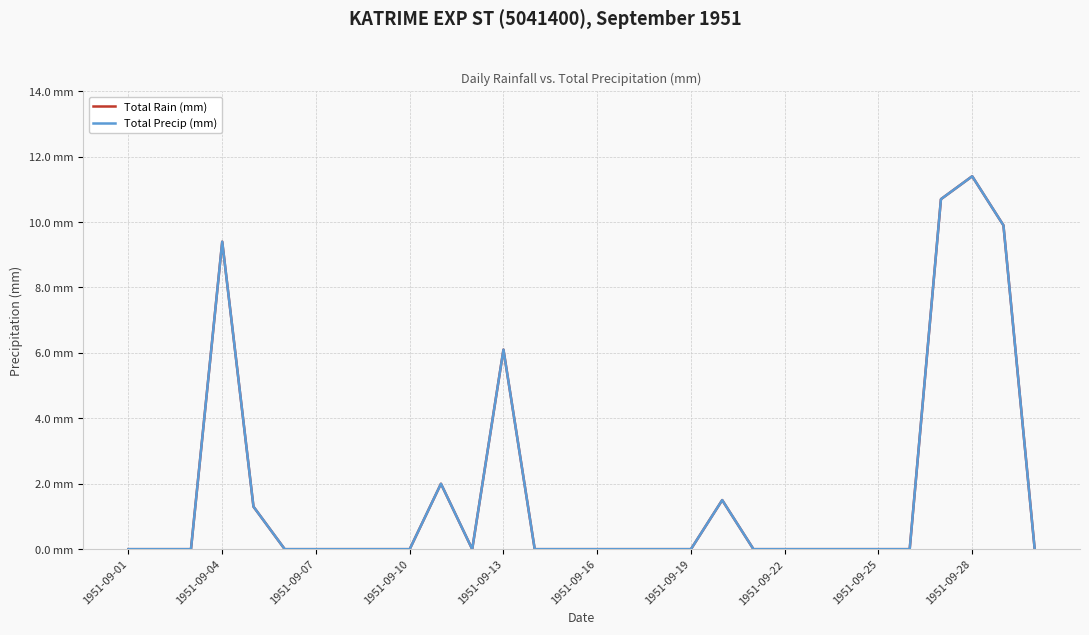

Does the chart have visible grid lines?

Yes